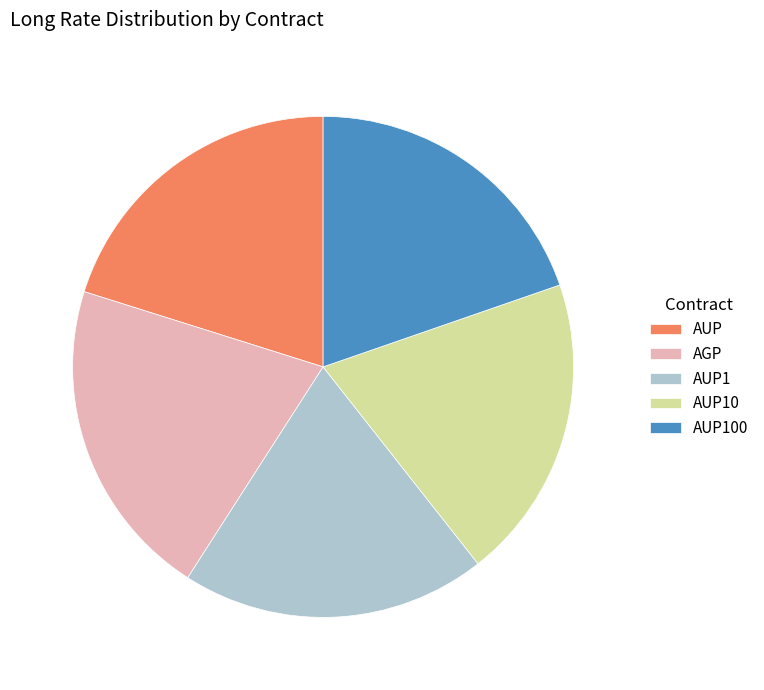

Is there any slice that represents more than half of the pie?

No